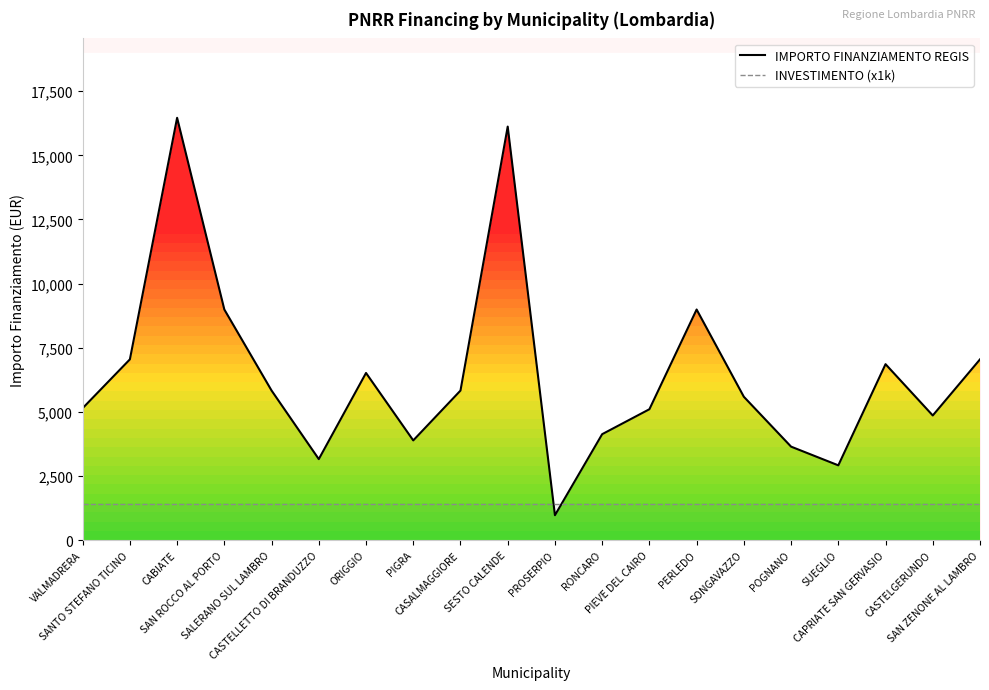

Which series has the largest range (max minus min)?

IMPORTO FINANZIAMENTO REGIS